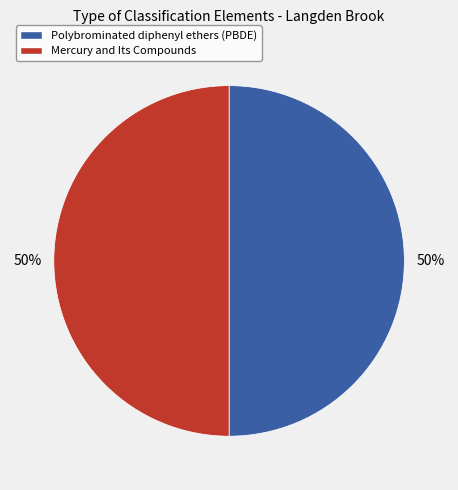

The Polybrominated diphenyl ethers (PBDE) slice represents 64% of the pie. True or false?

False